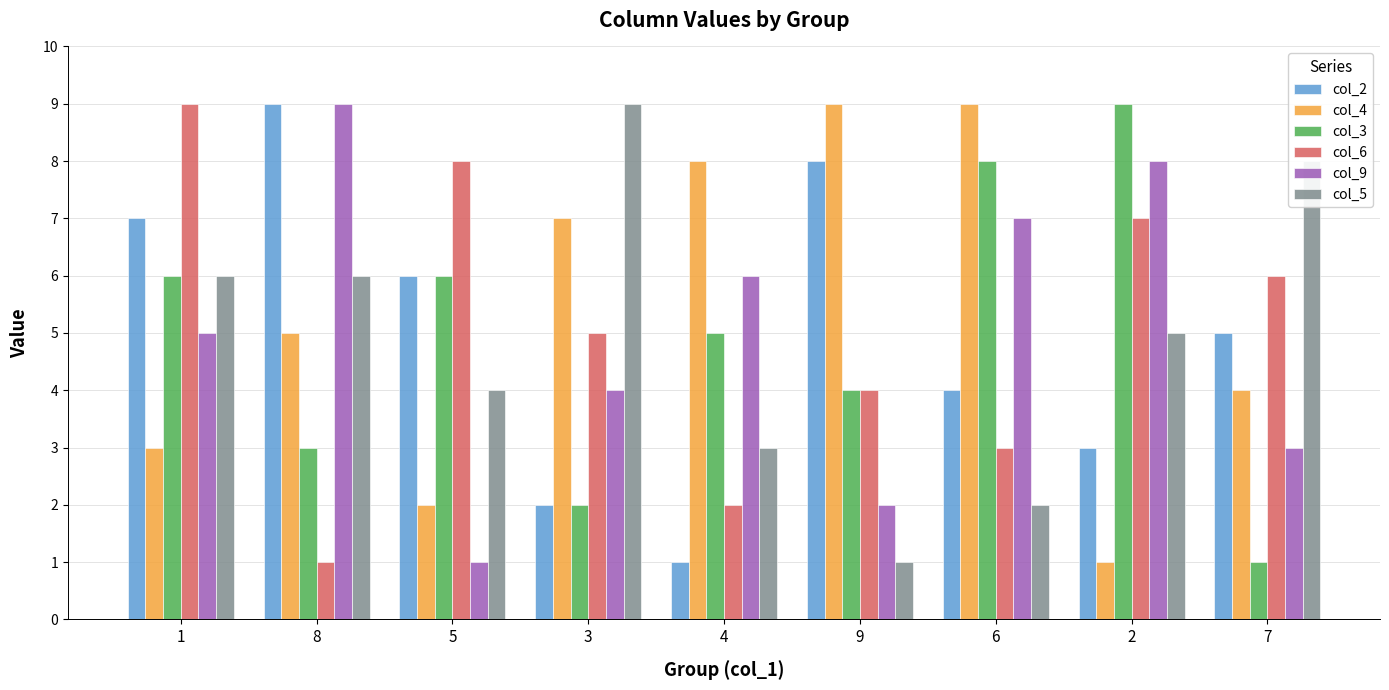

At how many categories does at least one series exceed 5?

9